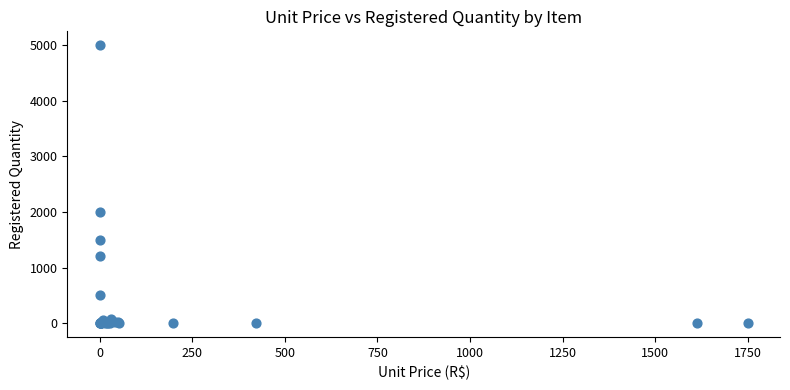

What Y value in the scatter plot is closest to 2500?

2000